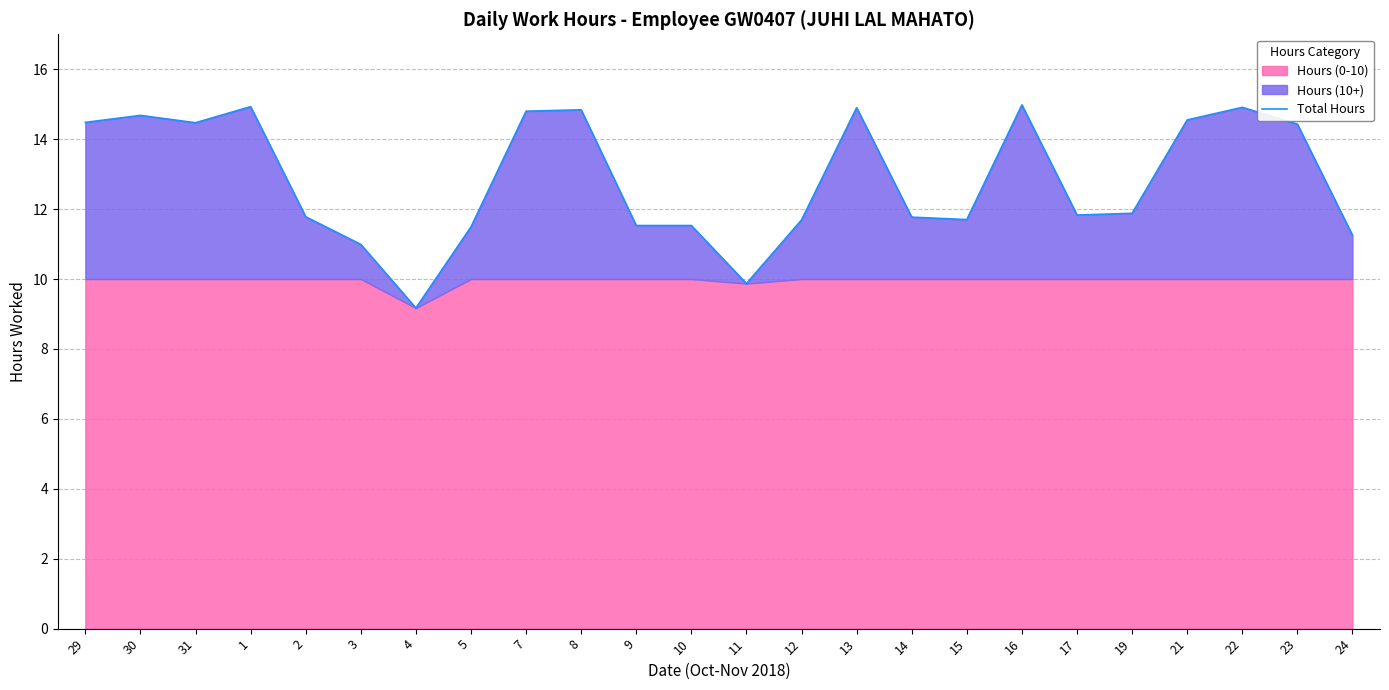

True or false: the data shows 9.2 at 4.

True